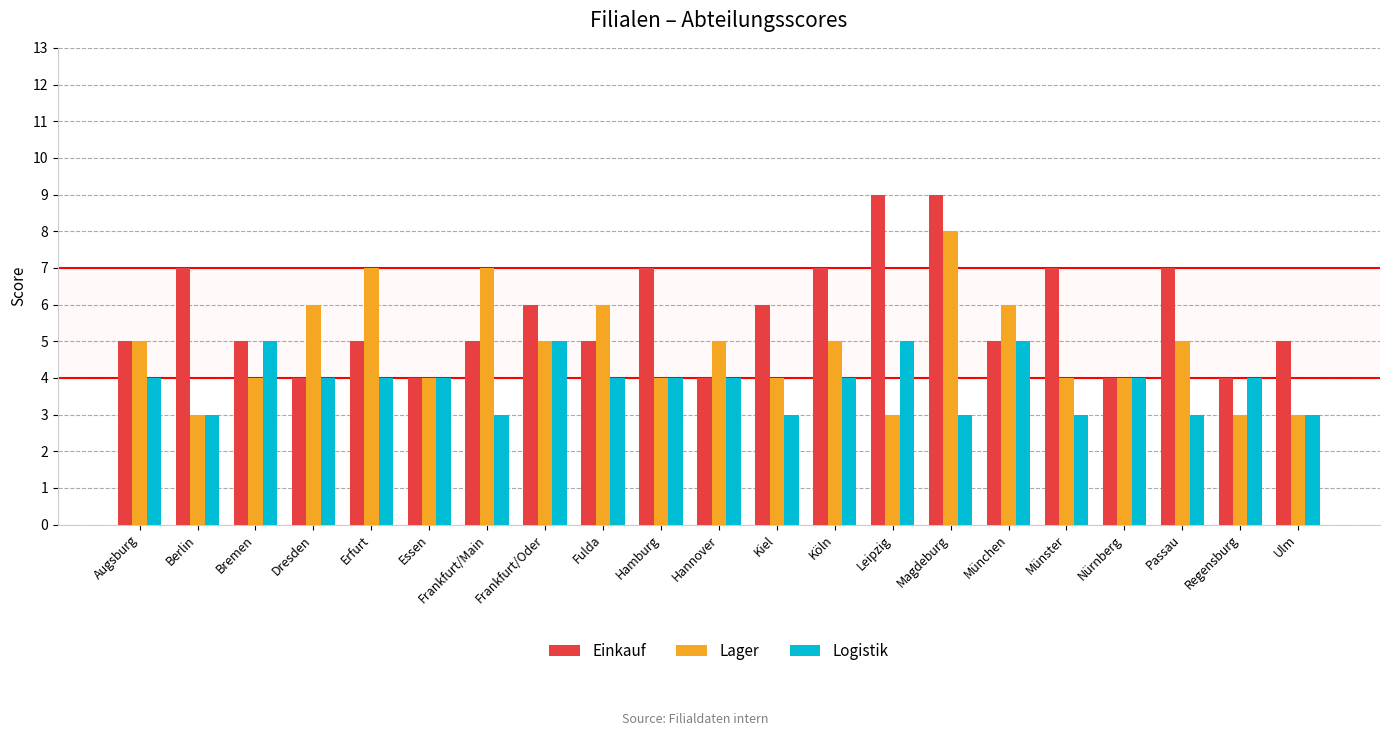

How many groups of bars are there?

21